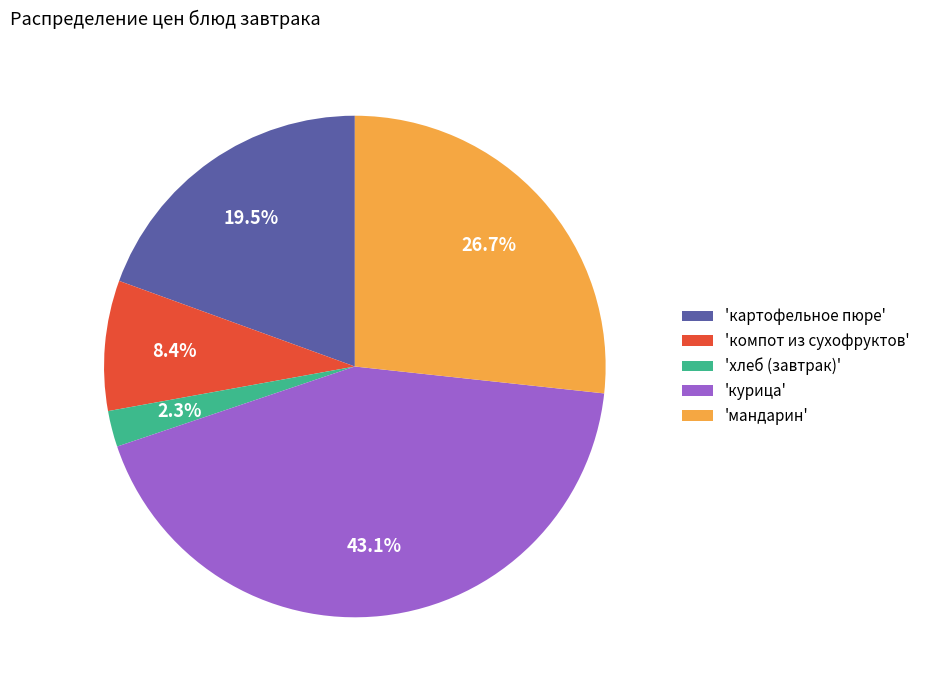

Which slice is the smallest?

'хлеб (завтрак)'